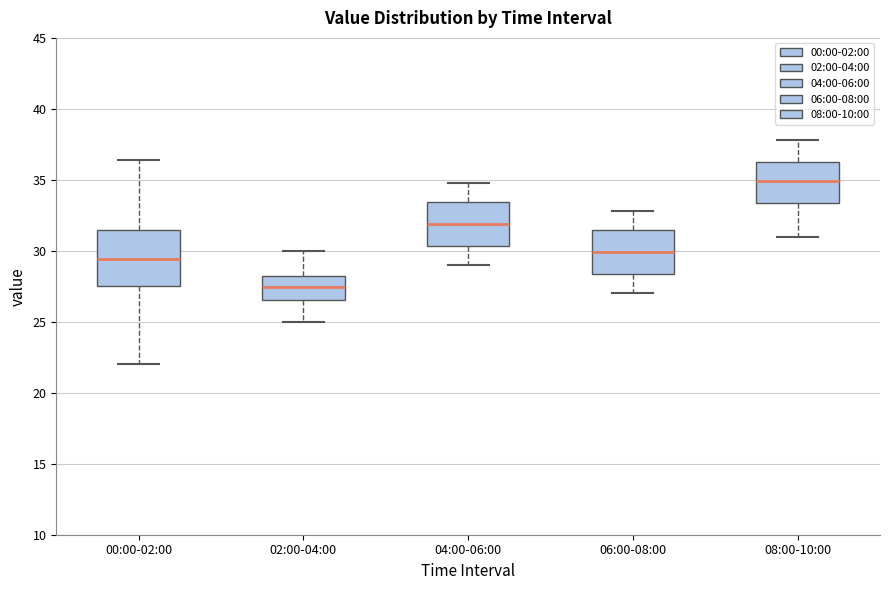

Where does the median line of the box for 00:00-02:00 sit on the y-axis? The values are not printed on the chart, so give them approximately, as read against the axis.

29.5